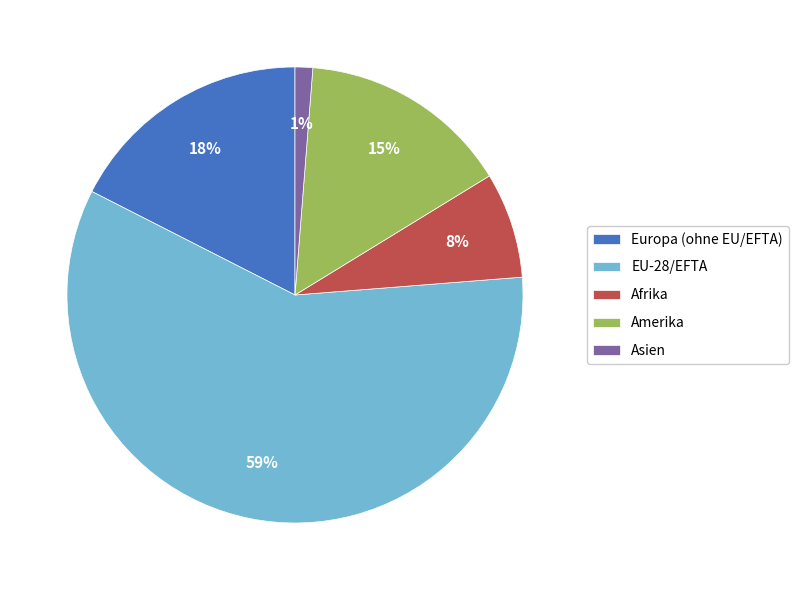

What percentage is the Afrika slice, to the nearest percent?

7%